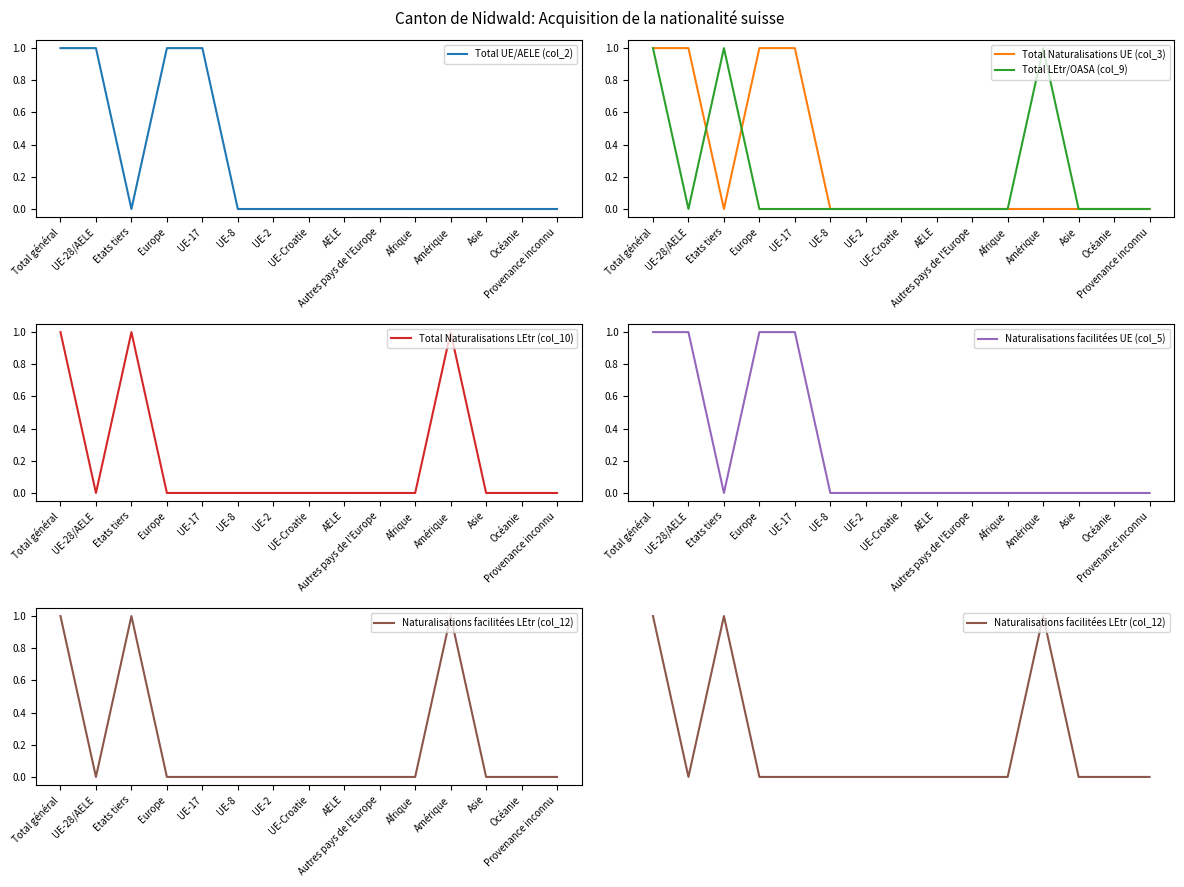

What is the label of the 4th point from the left?

Europe